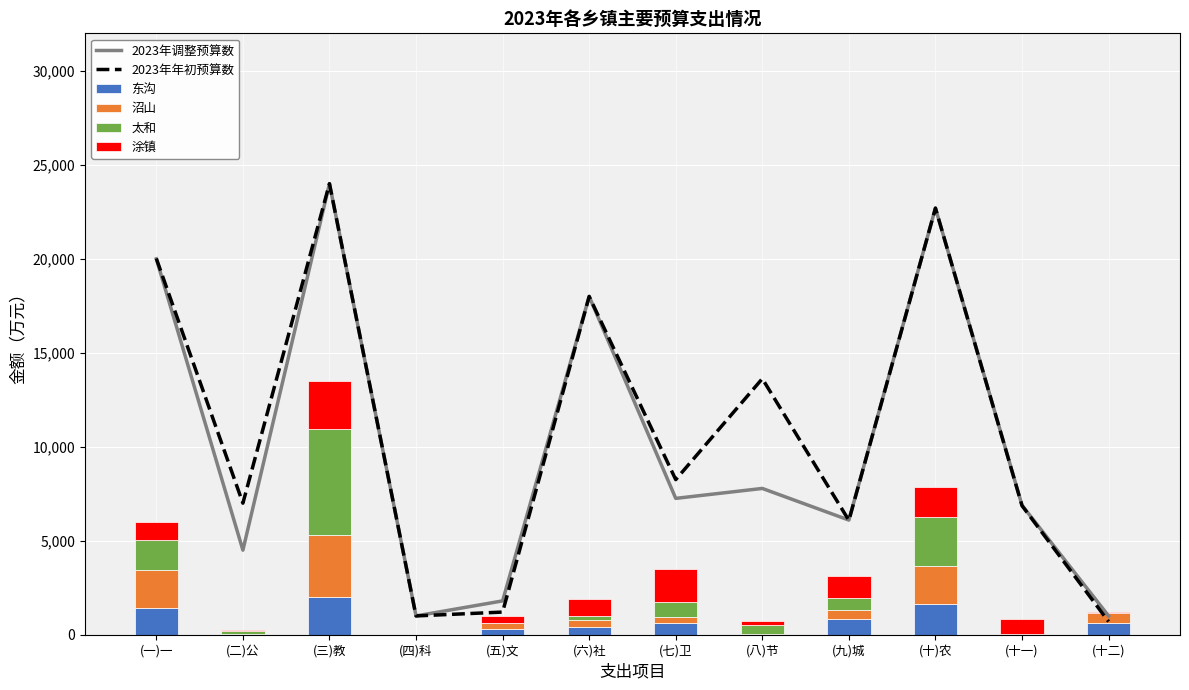

What is the label of the 8th bar from the left?

(八)节